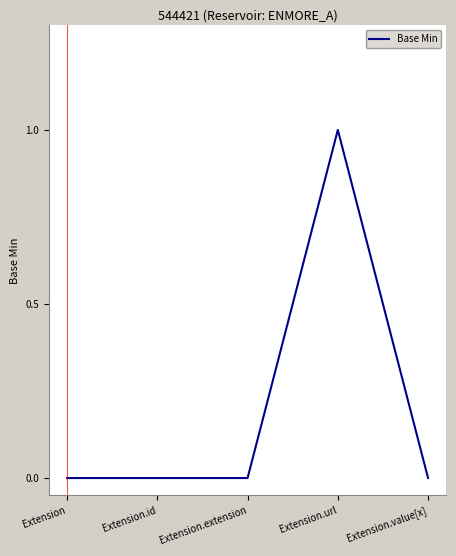

How many lines are shown in the chart?

1